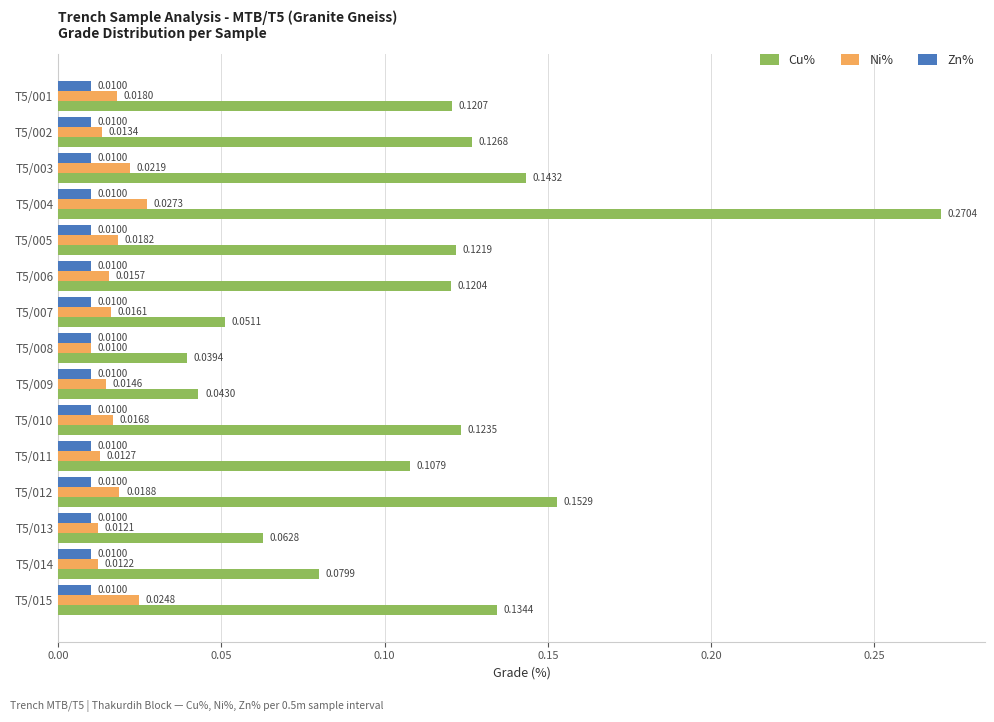

Rank the categories by Cu% value from lowest to highest.

T5/008, T5/009, T5/007, T5/013, T5/014, T5/011, T5/006, T5/001, T5/005, T5/010, T5/002, T5/015, T5/003, T5/012, T5/004